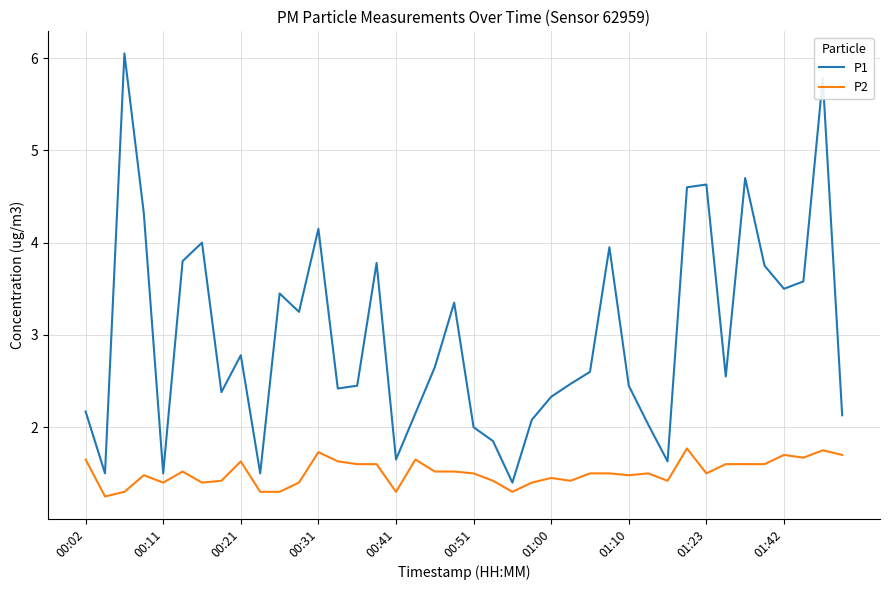

Which series has the widest spread of values?

P1